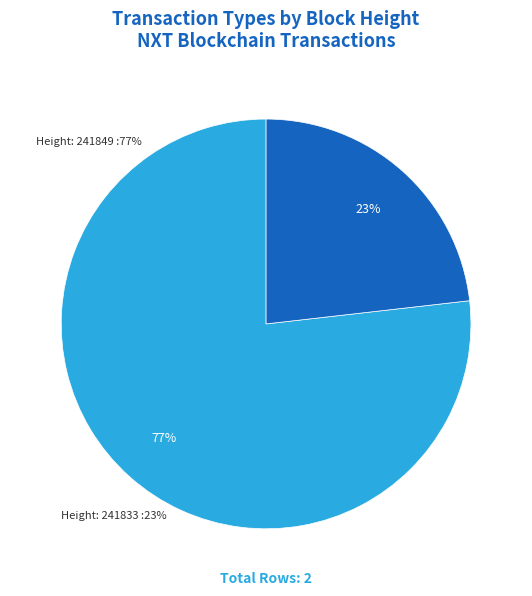

Does any single category account for the majority?

Yes